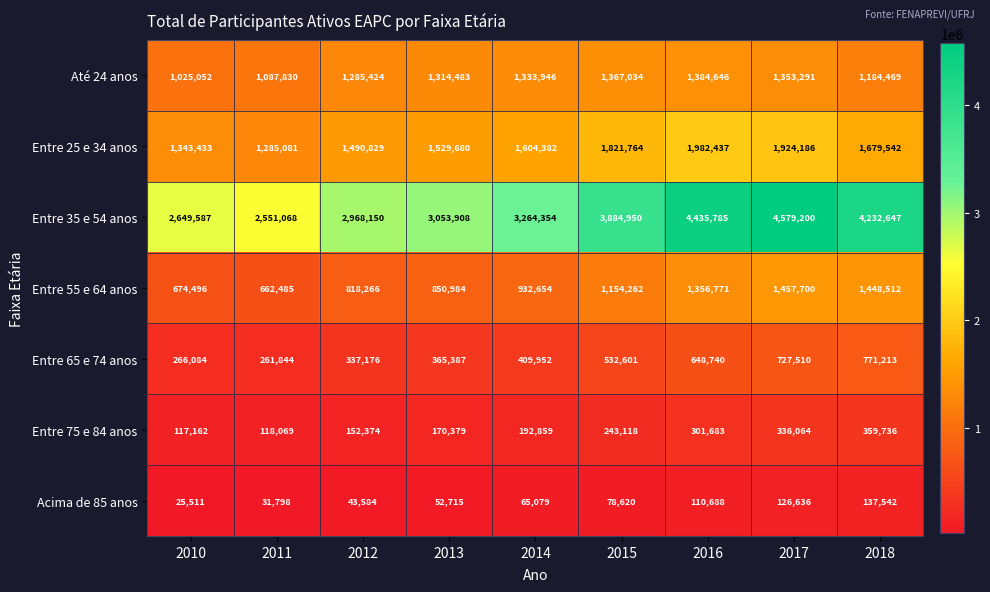

What is the difference between the maximum and second lowest values in the Entre 75 e 84 anos series?

241667